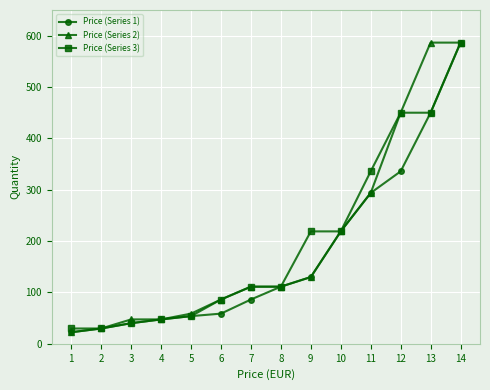

What is the minimum value for Price (Series 1)?

22.5